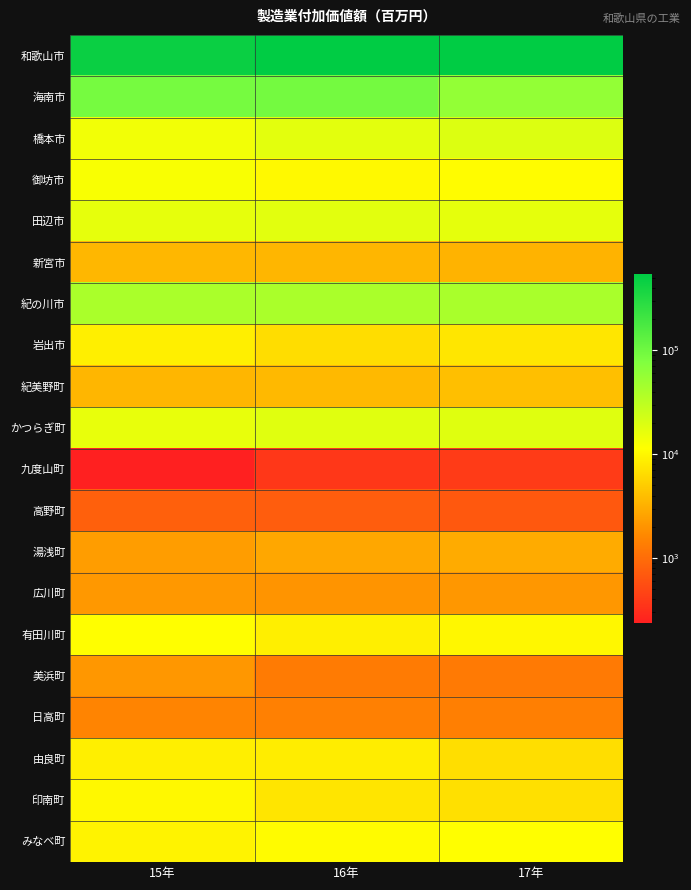

Rank the series by their maximum value, from lowest to highest.

九度山町, 高野町, 日高町, 美浜町, 広川町, 湯浅町, 新宮市, 紀美野町, 由良町, 岩出市, 印南町, みなべ町, 有田川町, 御坊市, 田辺市, かつらぎ町, 橋本市, 紀の川市, 海南市, 和歌山市